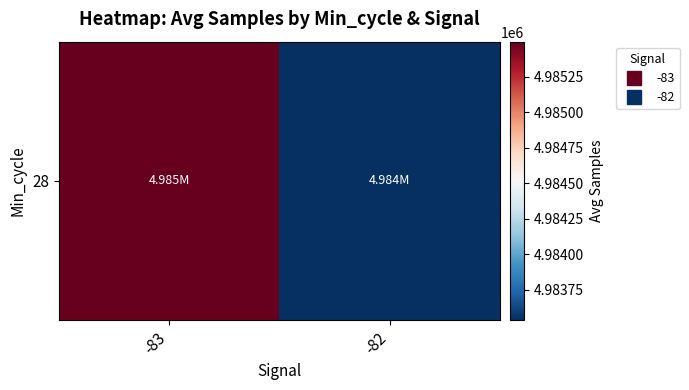

What is the sum of the values at -83 and -82?

9969034.4